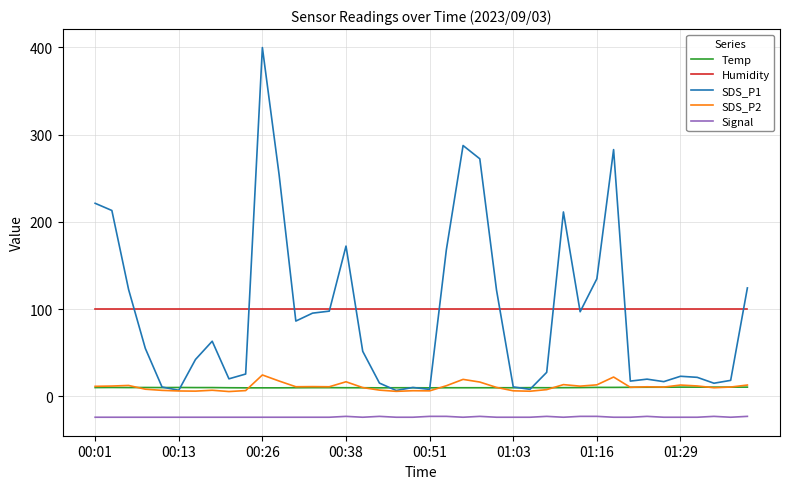

What is the minimum value for Signal?

-24.0